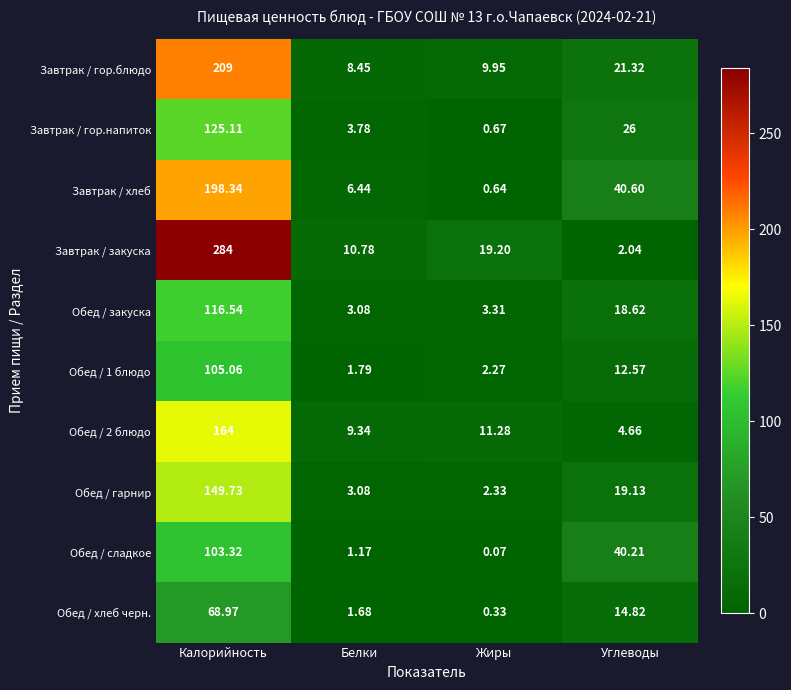

Which series has the widest spread of values?

Завтрак / закуска